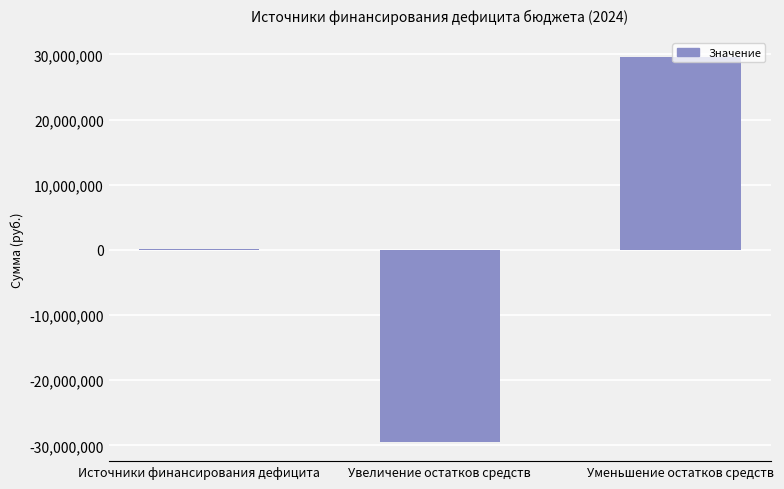

Read the value at Источники финансирования дефицита.

113200